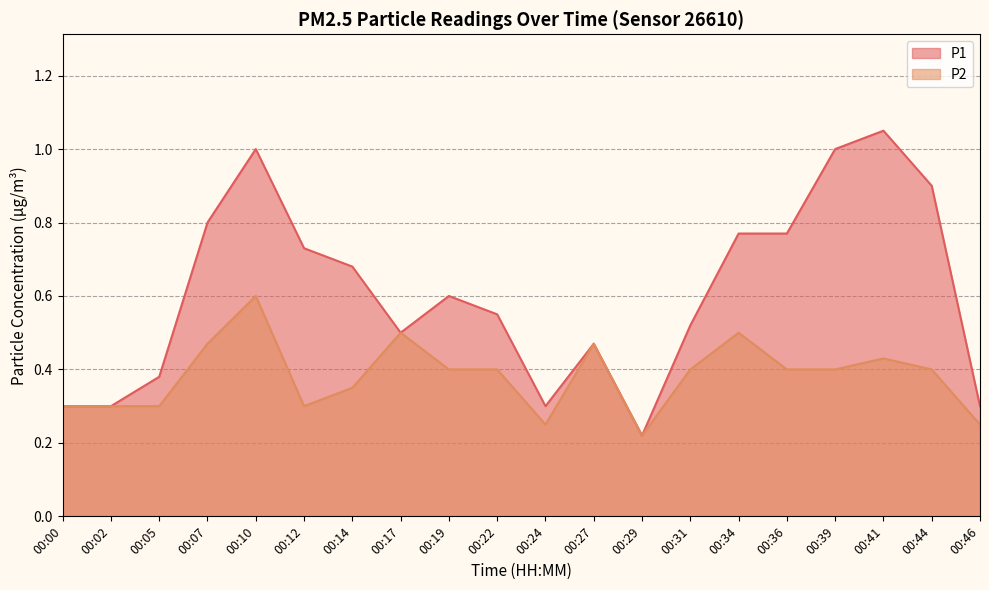

How many categories are shown in the chart?

20